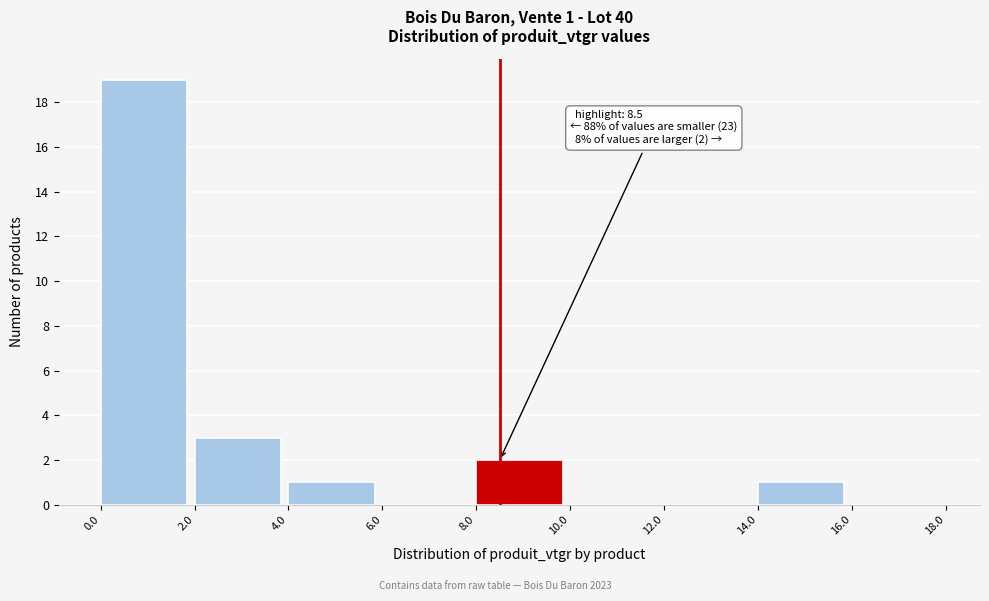

Which range on the x-axis has the tallest bar?

0.0 to 2.0